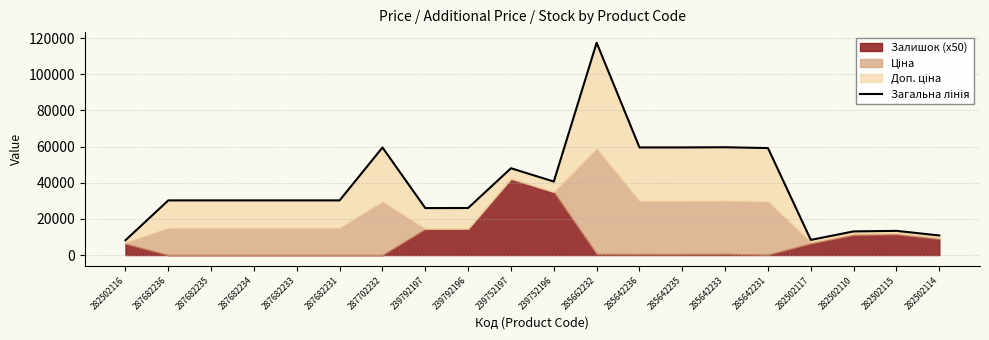

Count the number of categories in the chart.

20